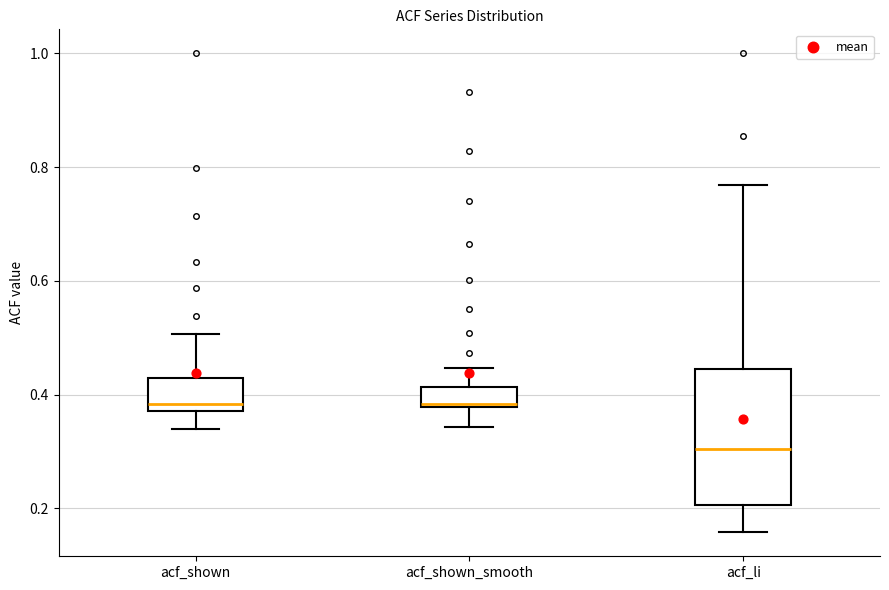

Where does the lower whisker of the box for acf_shown end on the y-axis? The values are not printed on the chart, so give them approximately, as read against the axis.

0.34